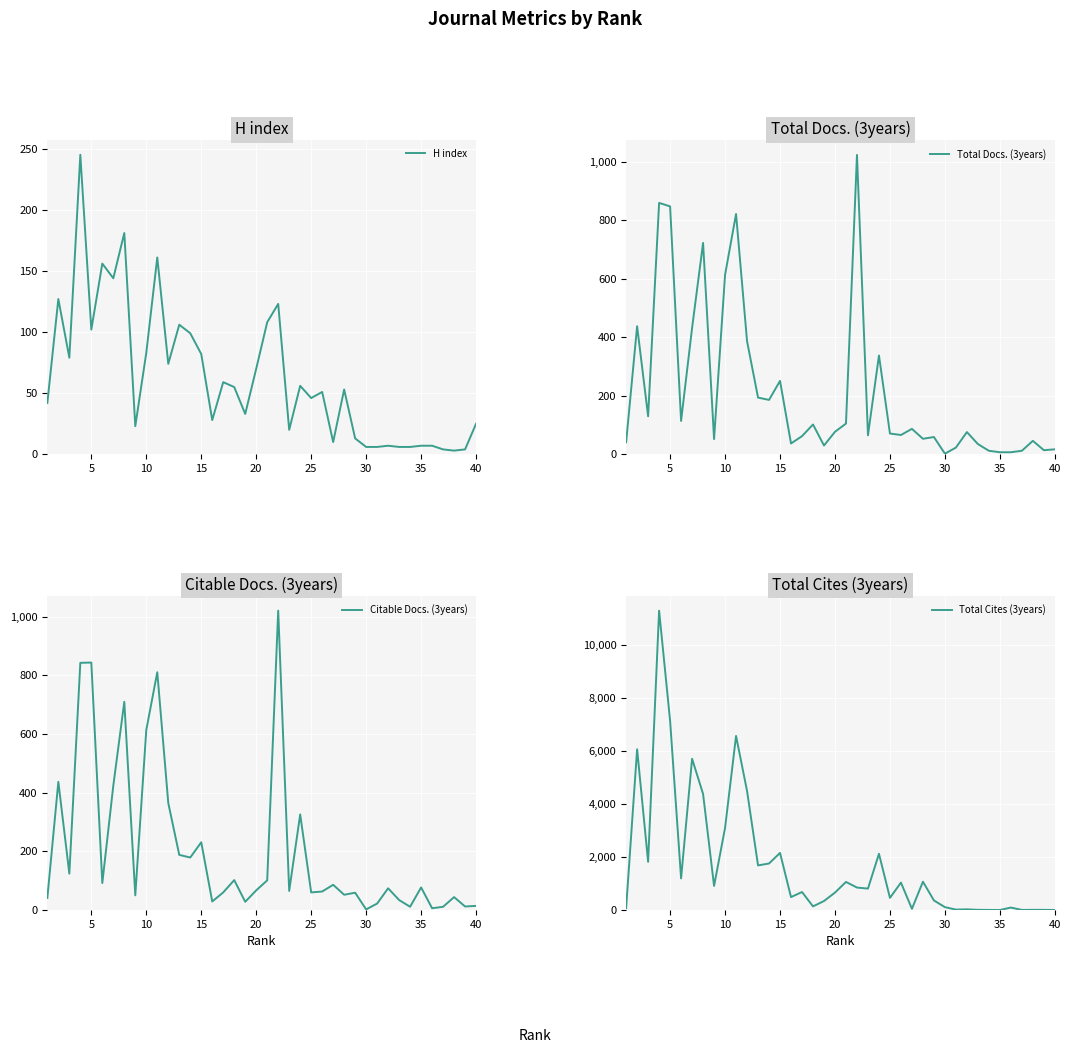

What is the maximum value for H index?

245